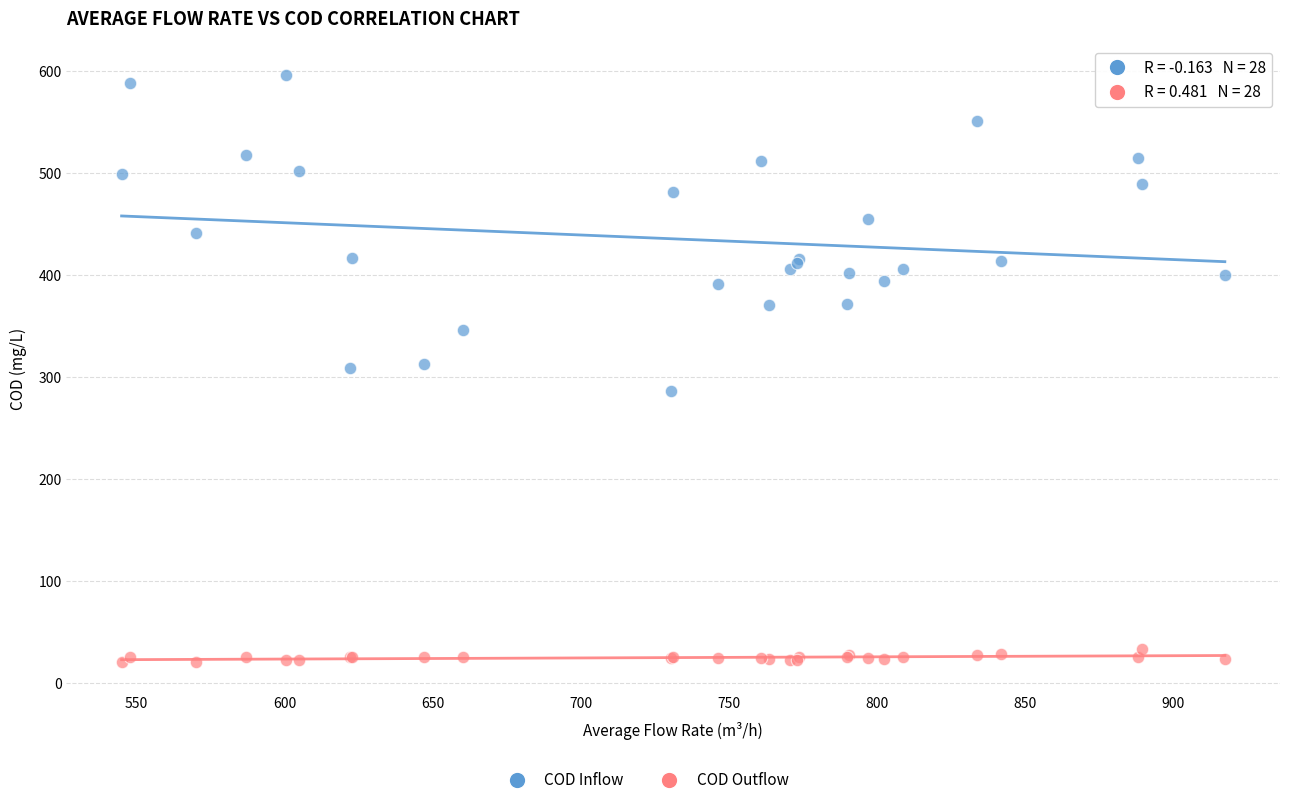

Which series has the largest Y range (max minus min)?

COD Inflow